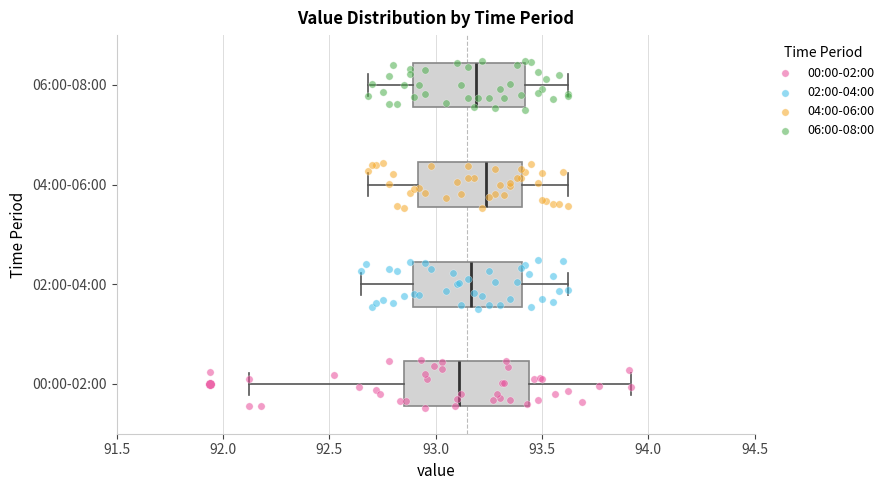

Which box is the widest, from its left edge to its right edge?

00:00-02:00